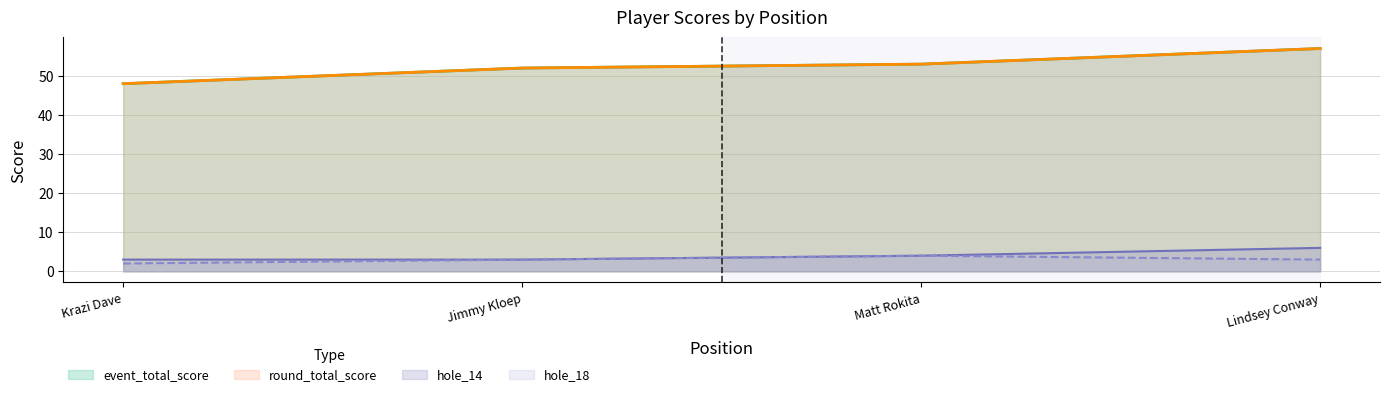

How many data points does each series have?

4